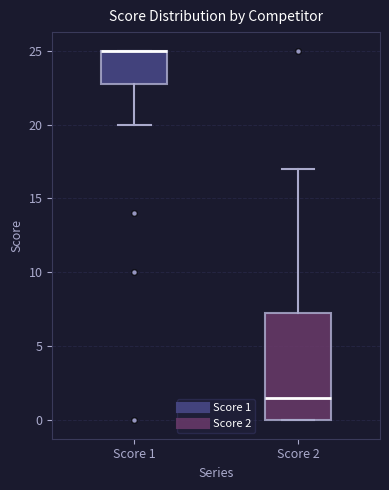

Comparing the boxes themselves (not the whiskers), which one is the tallest?

Score 2